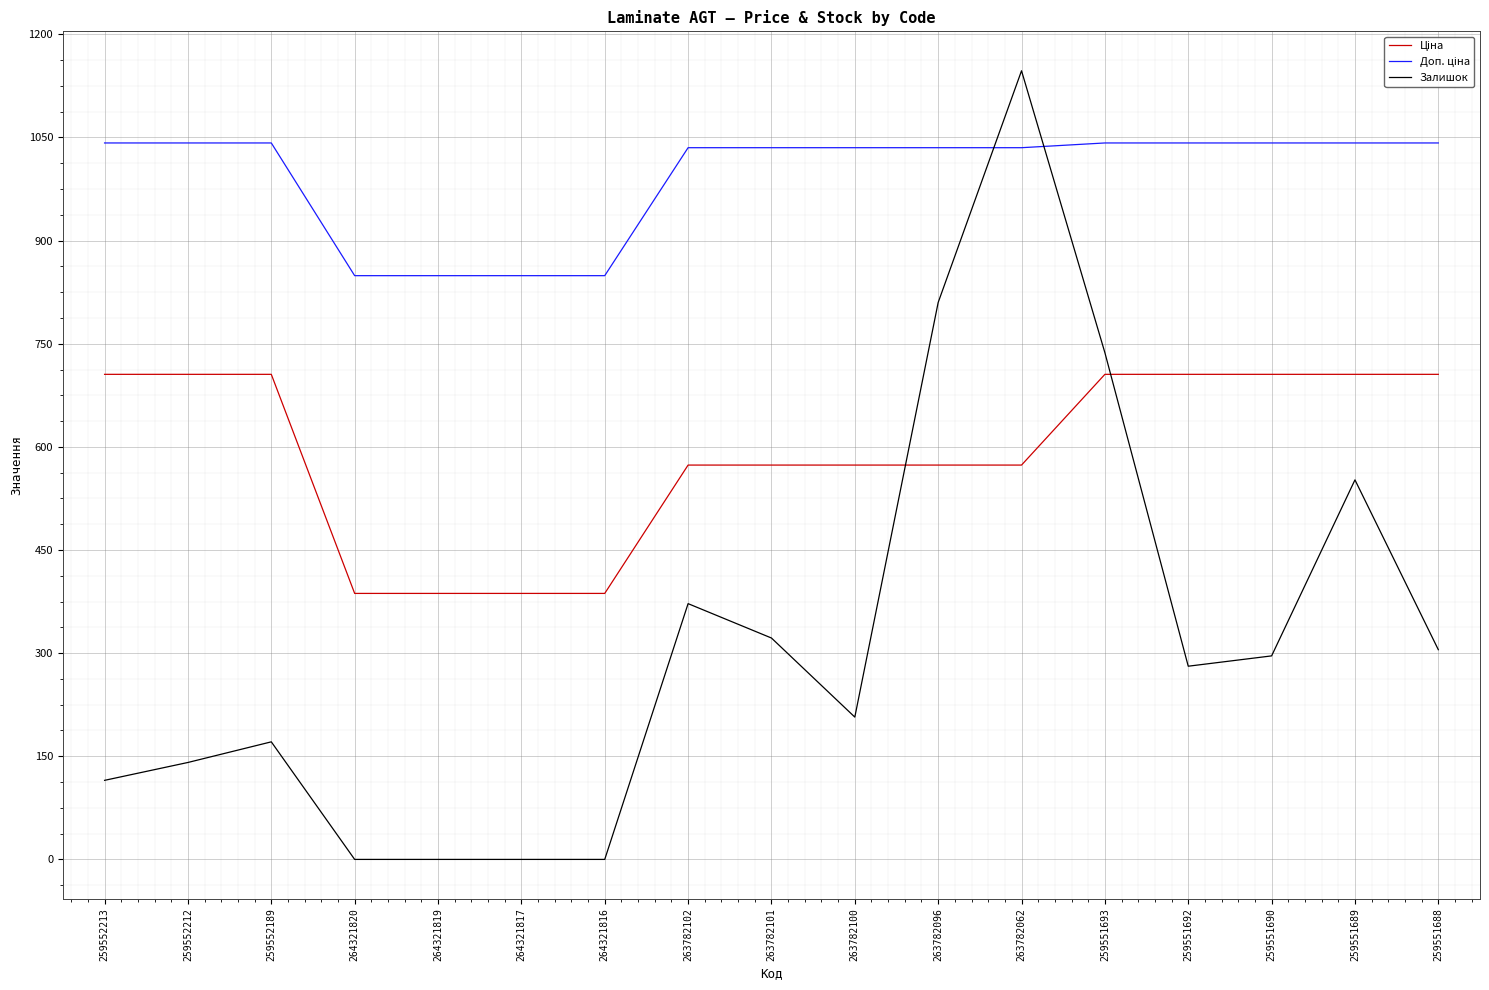

At which category is the sum across all series the highest?

263782062